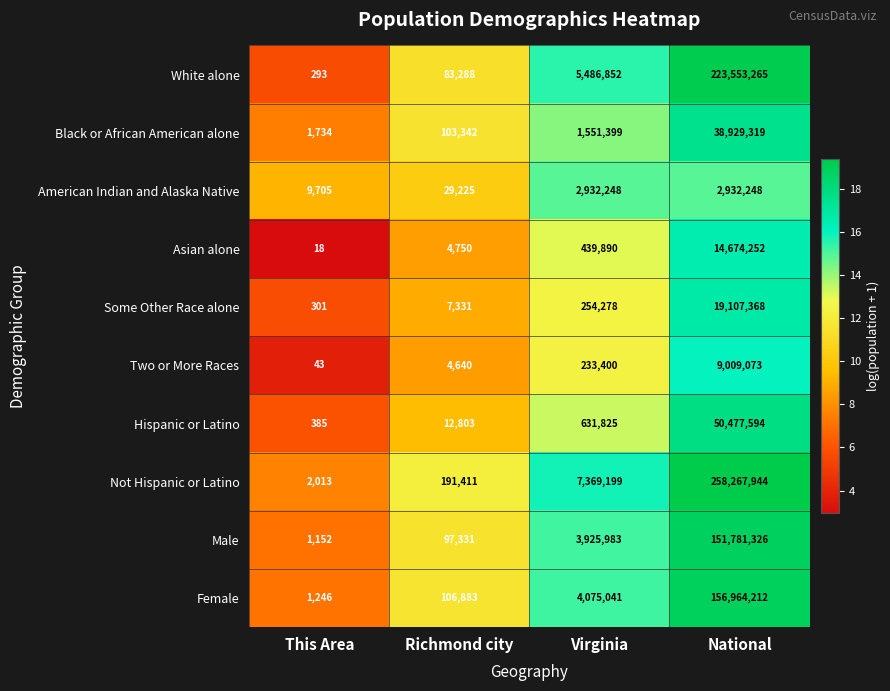

At This Area, list the series in order from smallest to largest.

Asian alone, Two or More Races, White alone, Some Other Race alone, Hispanic or Latino, Male, Female, Black or African American alone, Not Hispanic or Latino, American Indian and Alaska Native